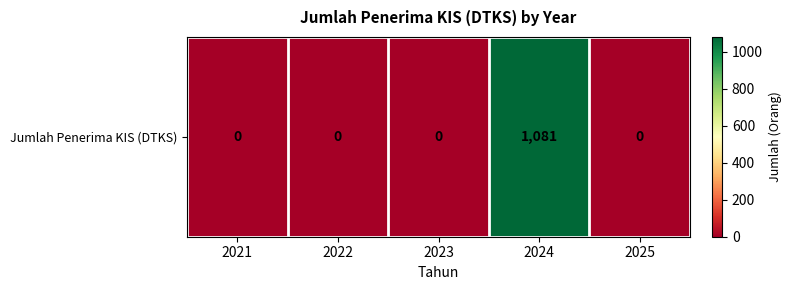

Count the number of categories in the chart.

5